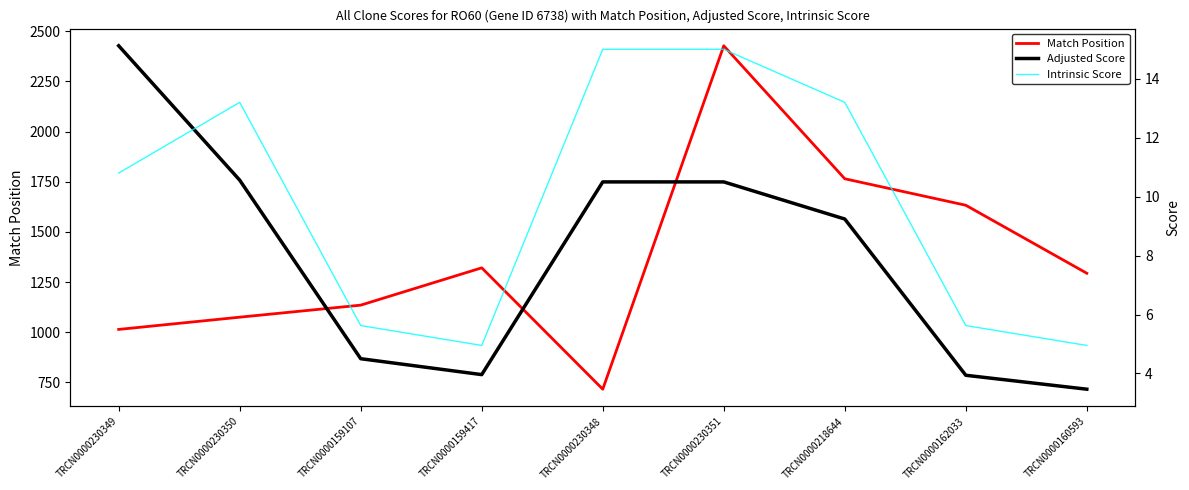

Which category has the lowest value in the Intrinsic Score series?

TRCN0000159417